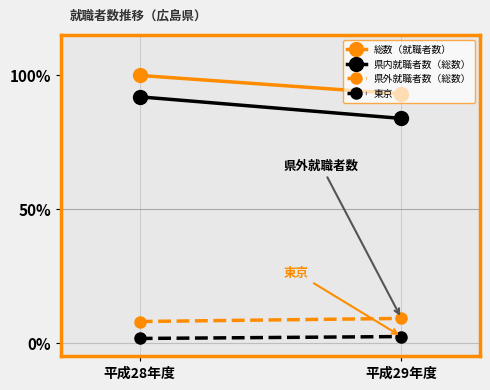

How many distinct data groups are displayed?

4